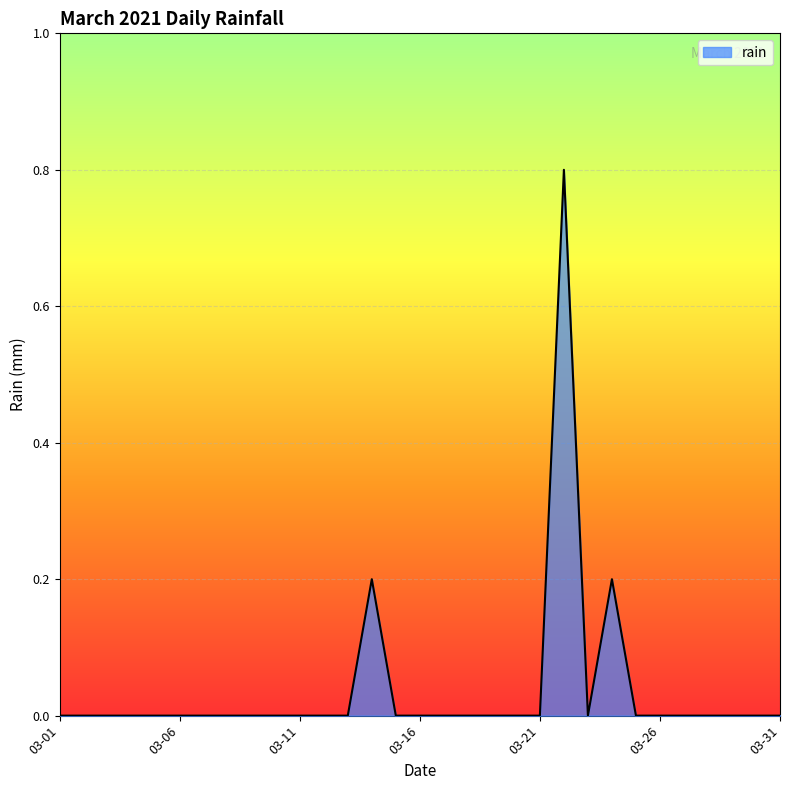

What is the greatest value displayed?

0.8